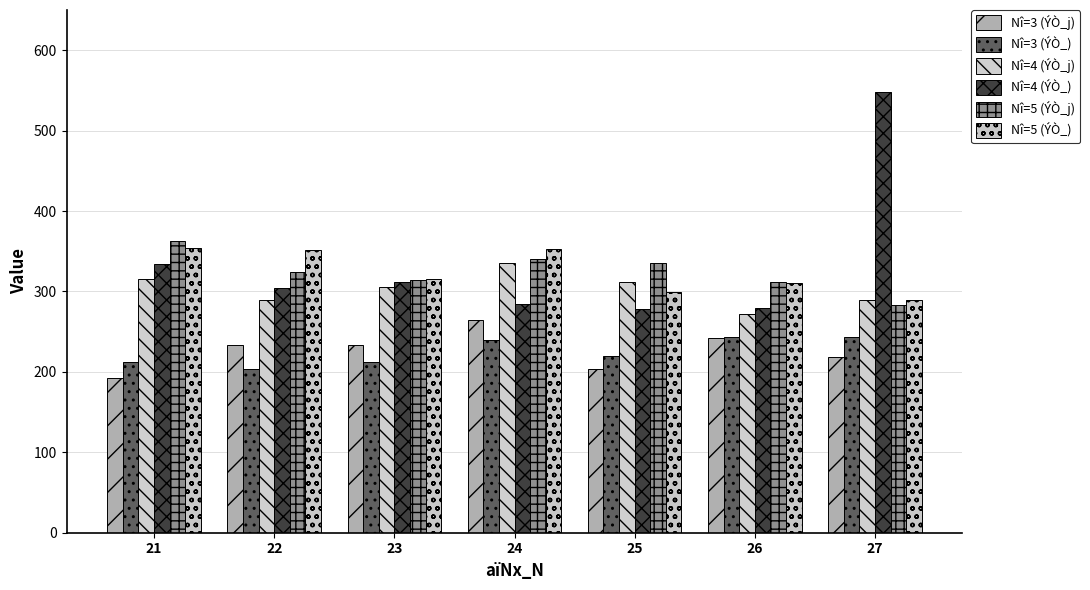

Which series has the largest total across all categories?

Nî=4 (ÝÒ_)